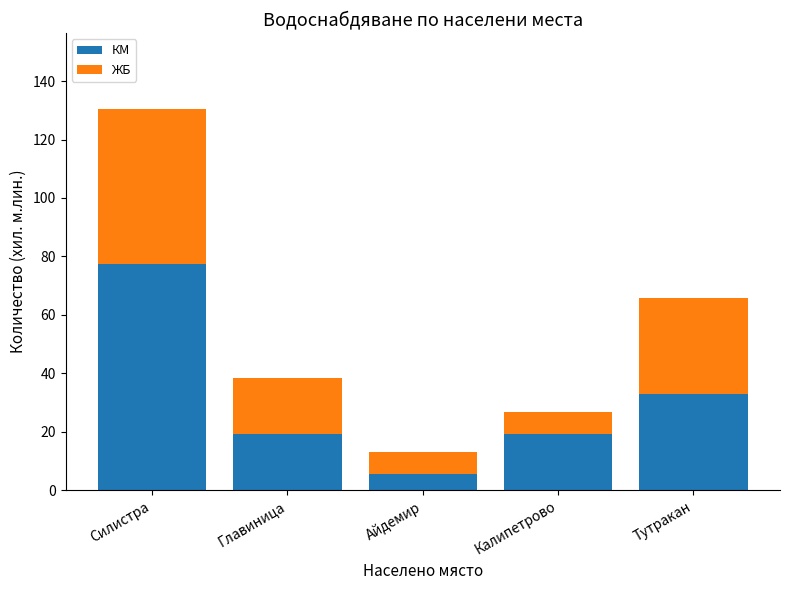

What is the highest value of the КМ series?

77.3